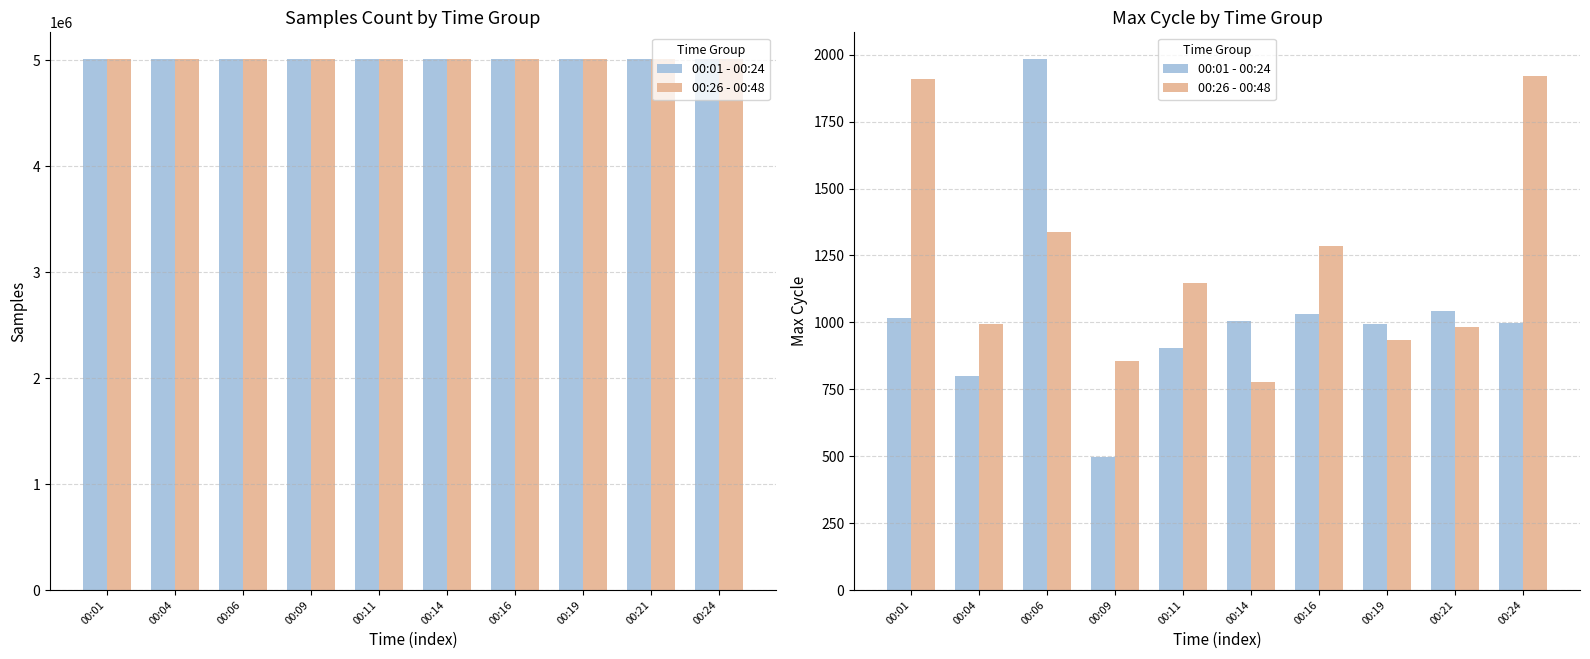

At which category does the chart reach its minimum across all series?

00:09